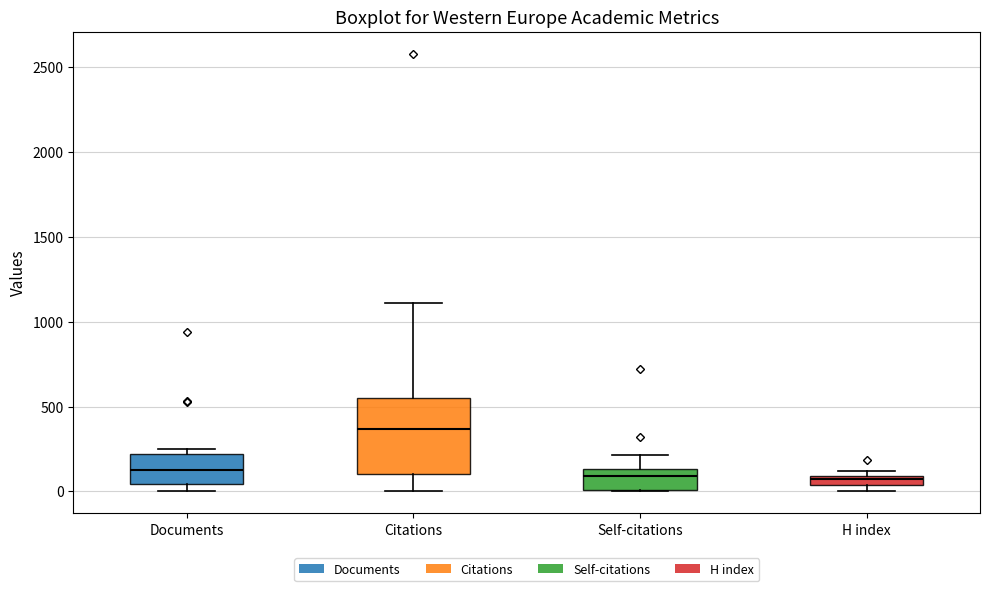

Comparing the boxes themselves (not the whiskers), which one is the tallest?

Citations